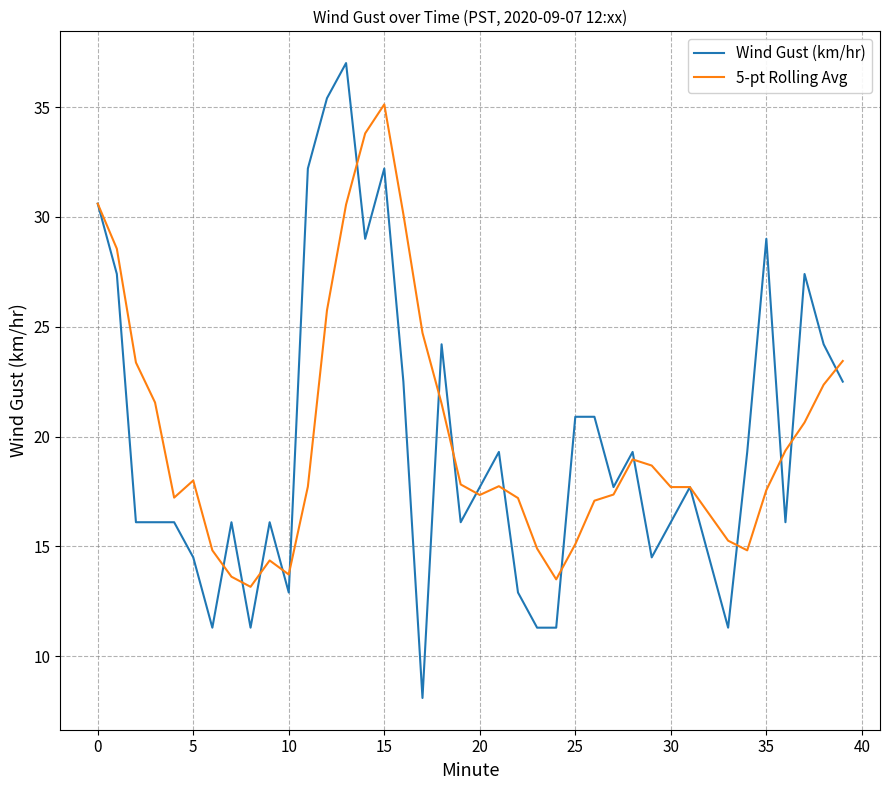

What is the lowest value of the 5-pt Rolling Avg series?

13.2